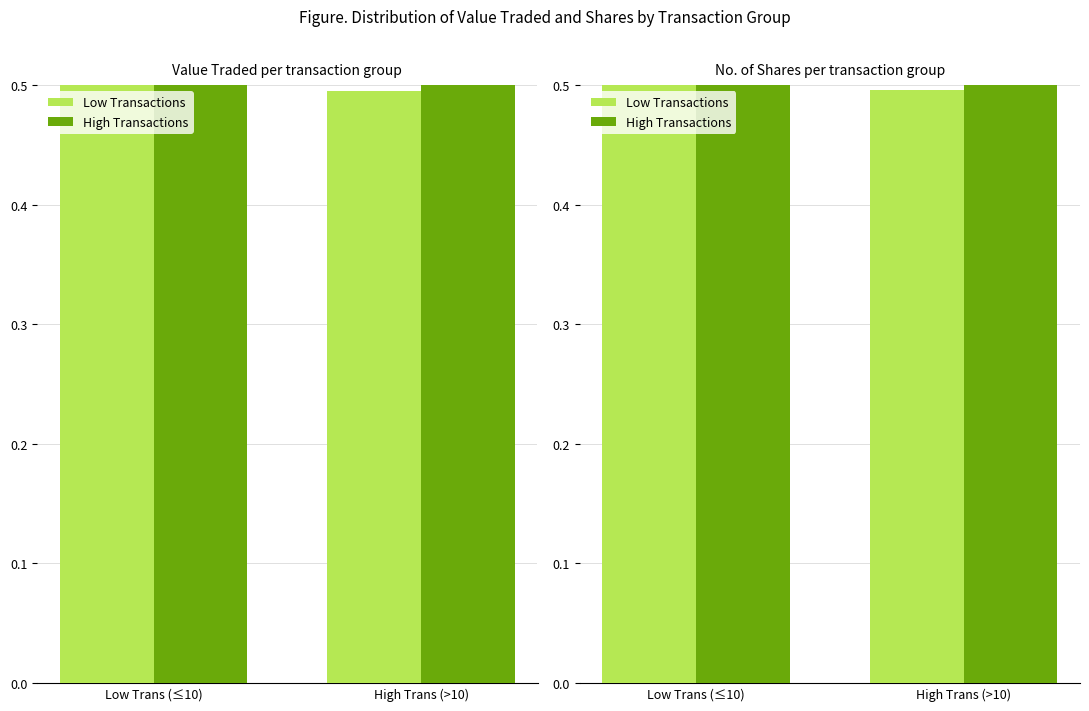

Reading left to right, list all the values displayed in this chart.

Low Transactions: 0.5	0.5
High Transactions: 0.5	0.5